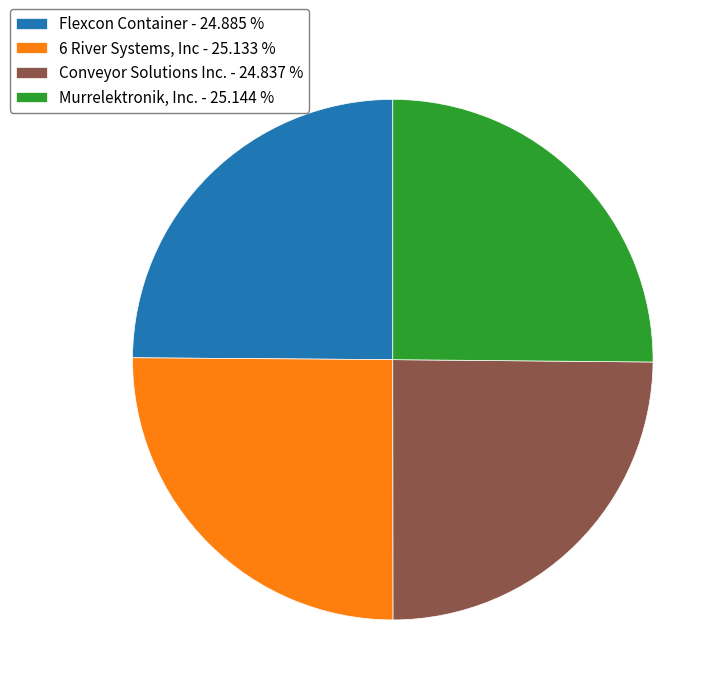

Count the number of slices in the pie.

4